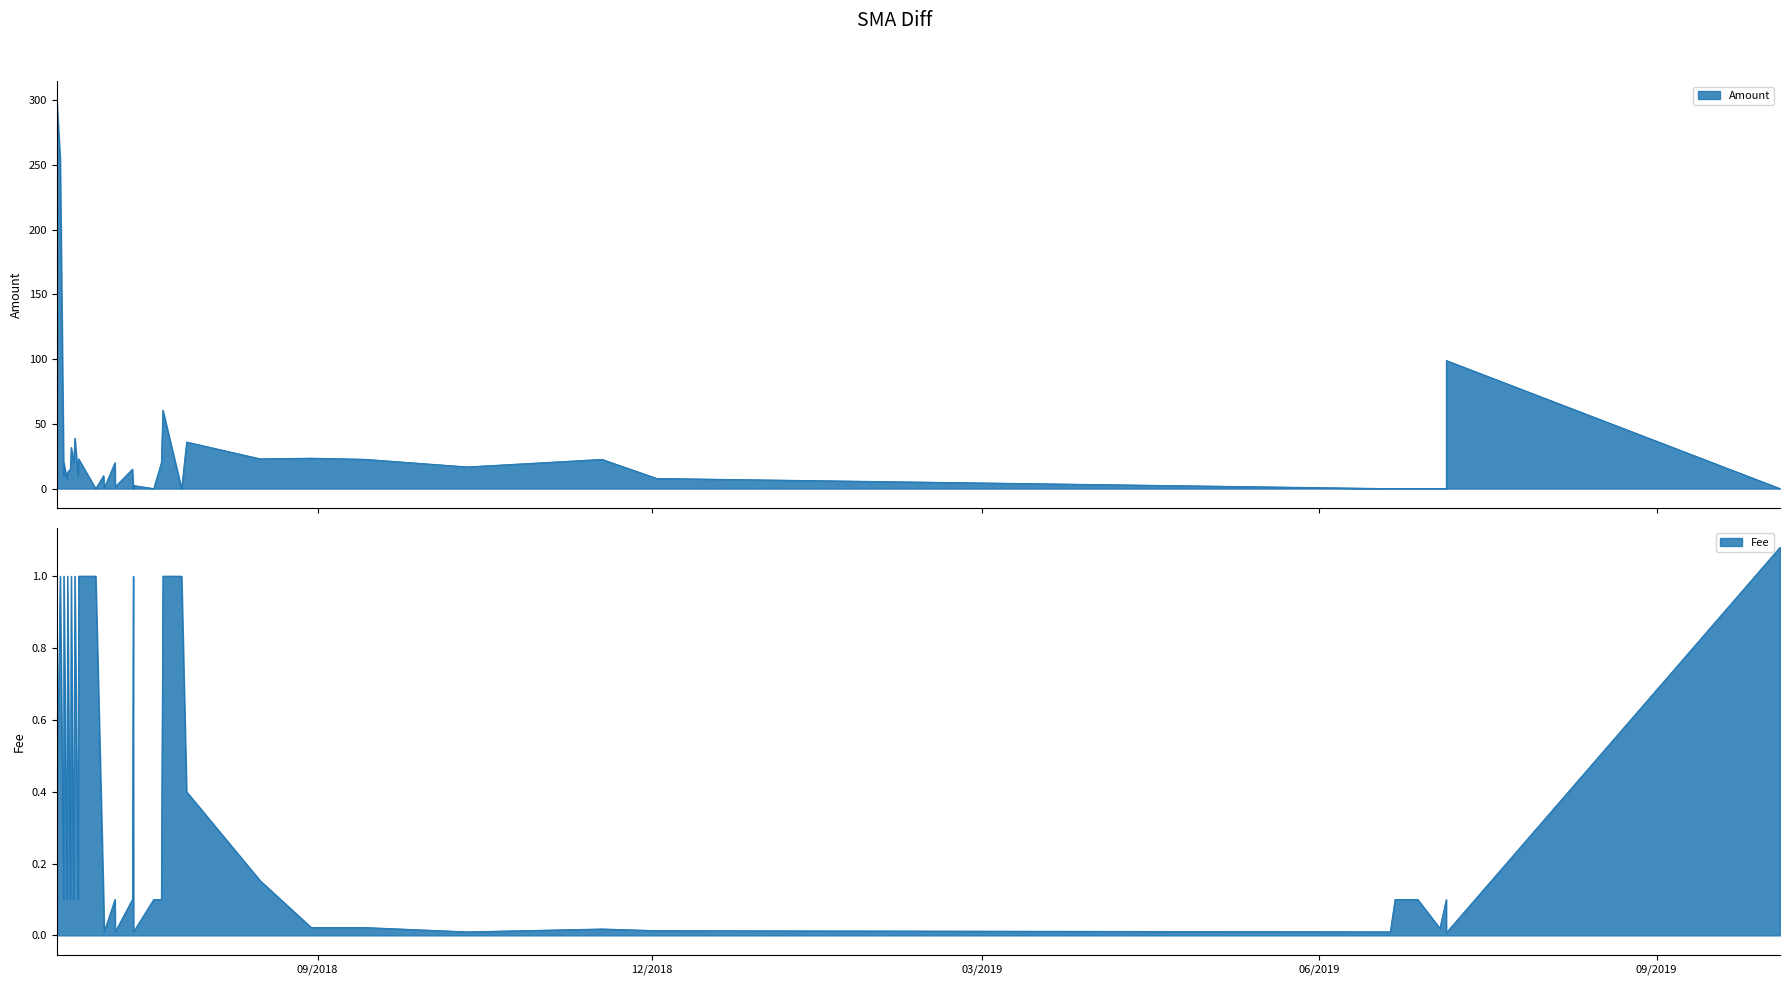

Rank the categories by Fee value from highest to lowest.

0, 16, 17, 21, 27, 28, 30, 32, 34, 36, 38, 15, 39, 14, 2, 4, 5, 18, 19, 22, 24, 26, 29, 31, 33, 35, 37, 12, 13, 3, 10, 9, 6, 7, 8, 11, 20, 23, 25, 1